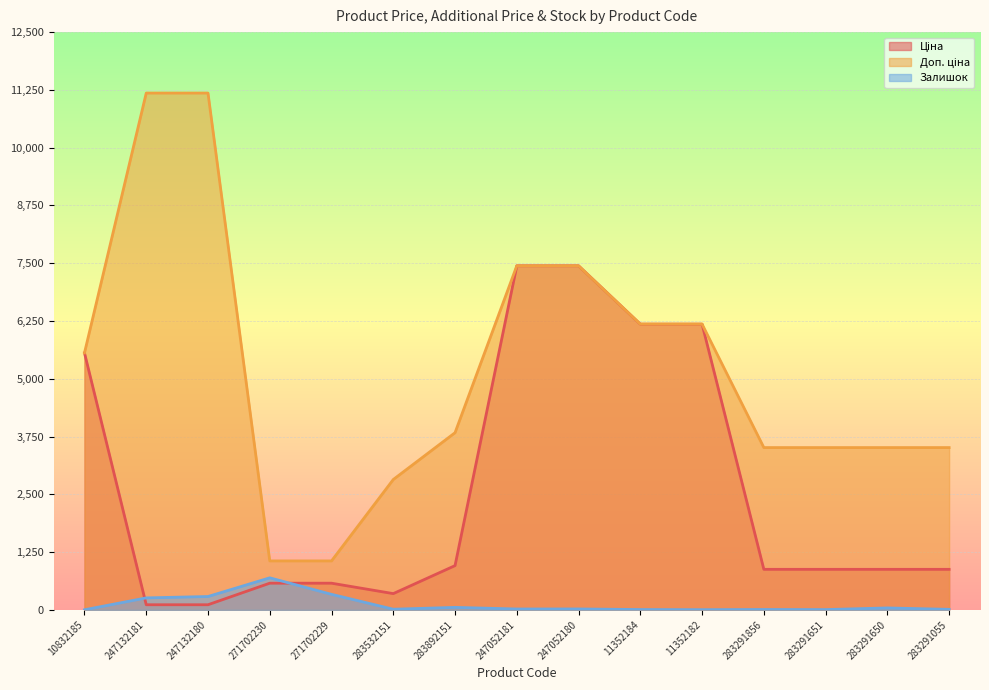

The Доп. ціна series shows 3511.9 at 283291856. True or false?

True